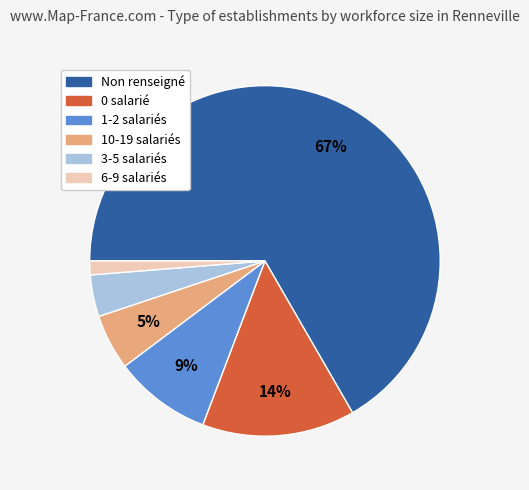

To the nearest percent, what is the average slice percentage?

17%